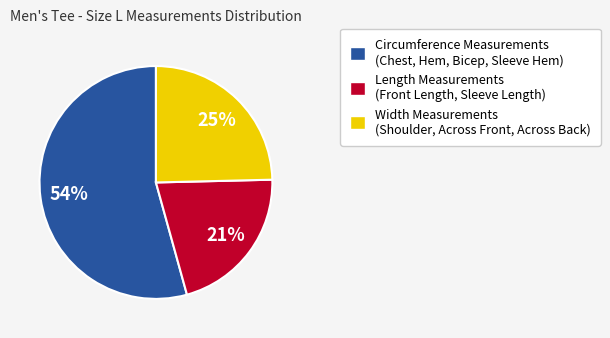

Does any single category account for the majority?

Yes